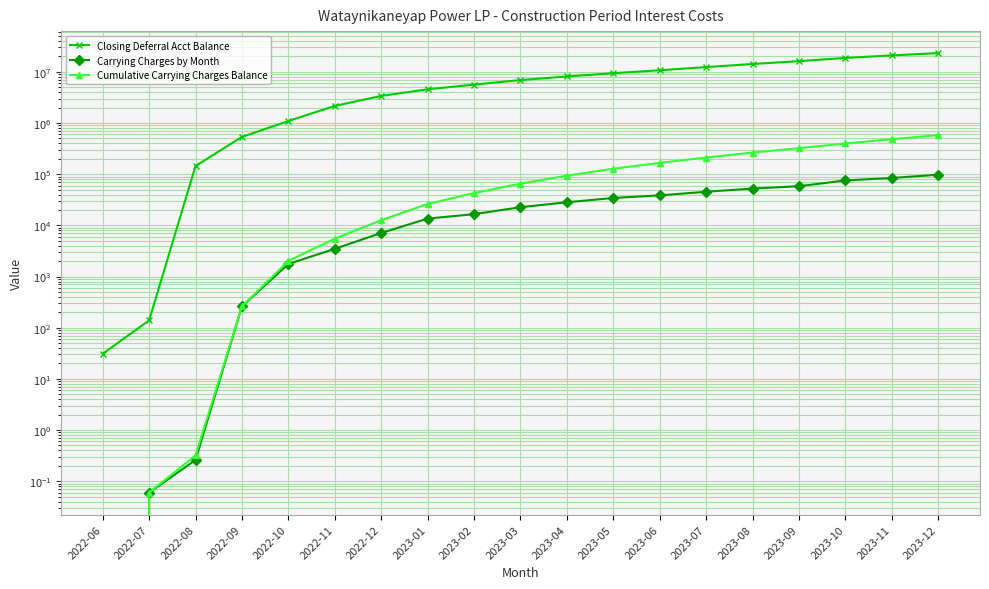

Where does the Carrying Charges by Month series first go above 22633?

2023-03